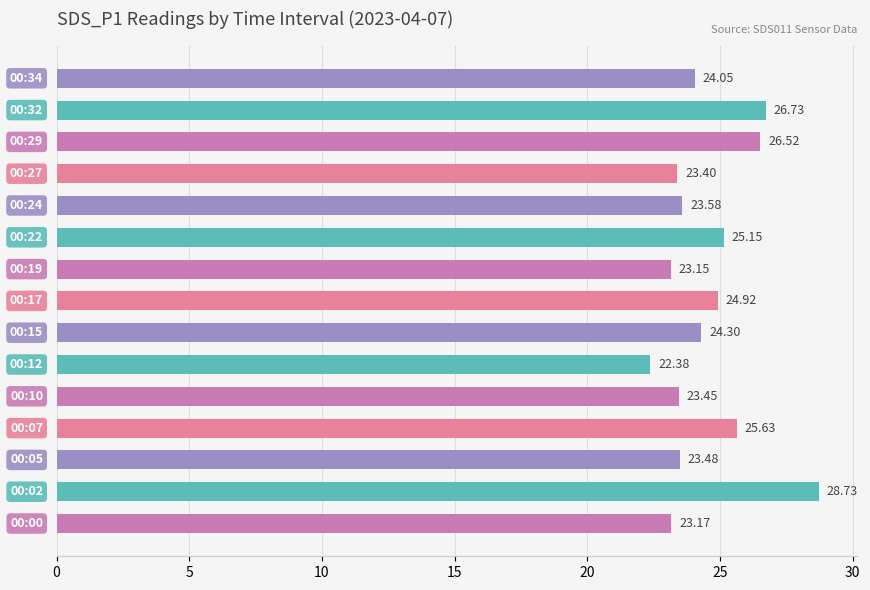

What is the average value?

24.6